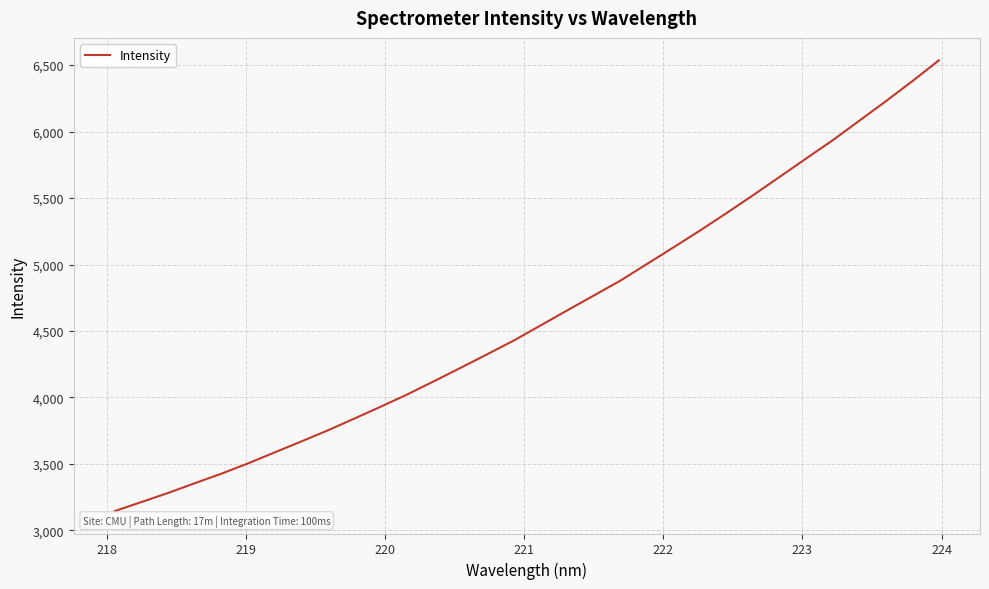

What is the greatest value displayed?

6535.5